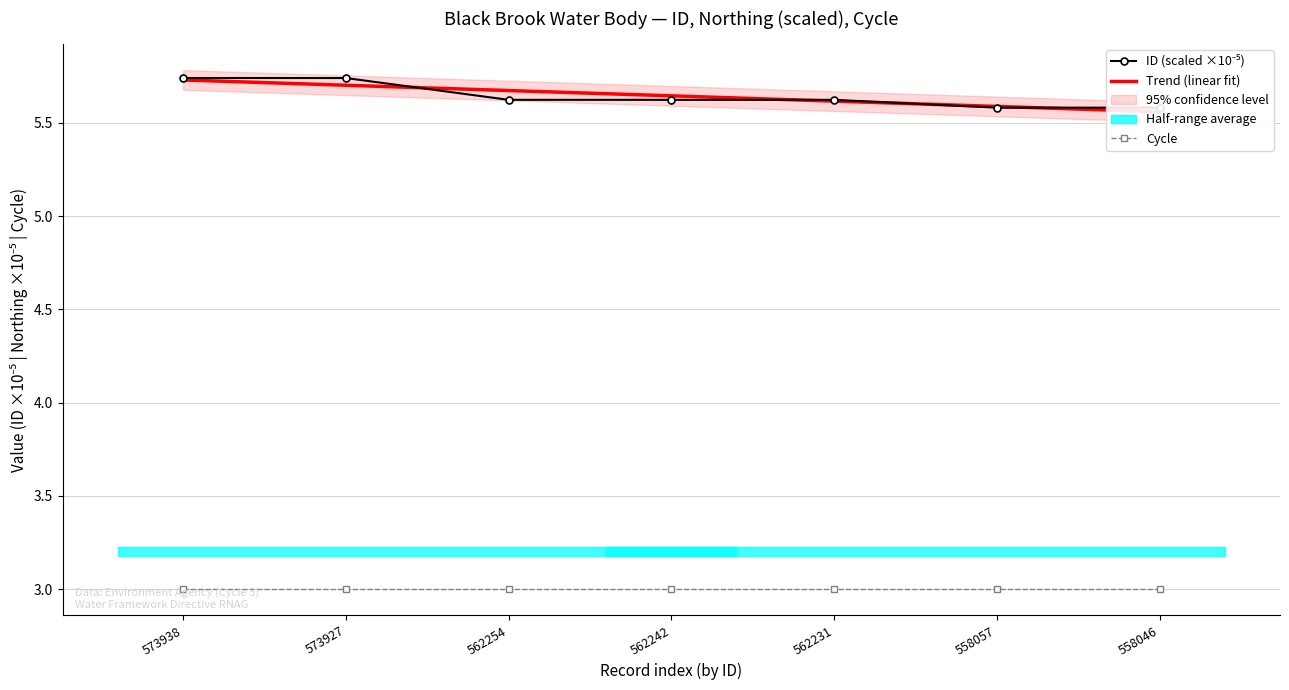

Reading left to right, list all the values displayed in this chart.

ID (scaled ×10⁻⁵): 5.7	5.7	5.6	5.6	5.6	5.6	5.6
Trend (linear fit): 5.7	5.7	5.7	5.6	5.6	5.6	5.6
Cycle: 3.0	3.0	3.0	3.0	3.0	3.0	3.0